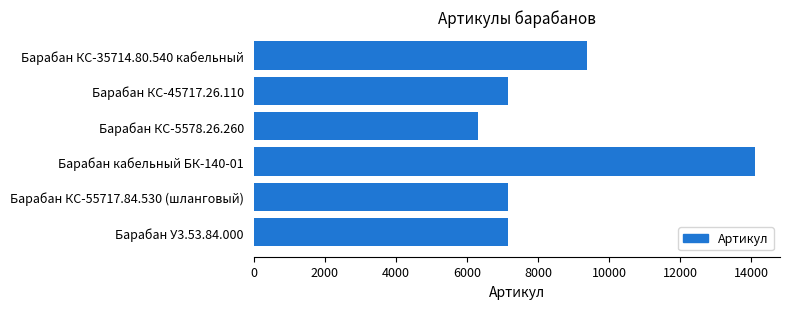

What is the change in value from Барабан КС-5578.26.260 to Барабан КС-45717.26.110?

+850